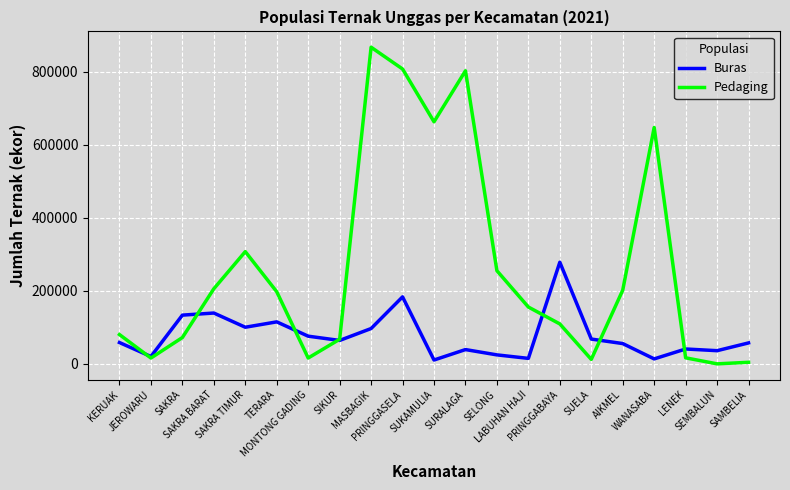

Where is the first local minimum for Buras?

JEROWARU